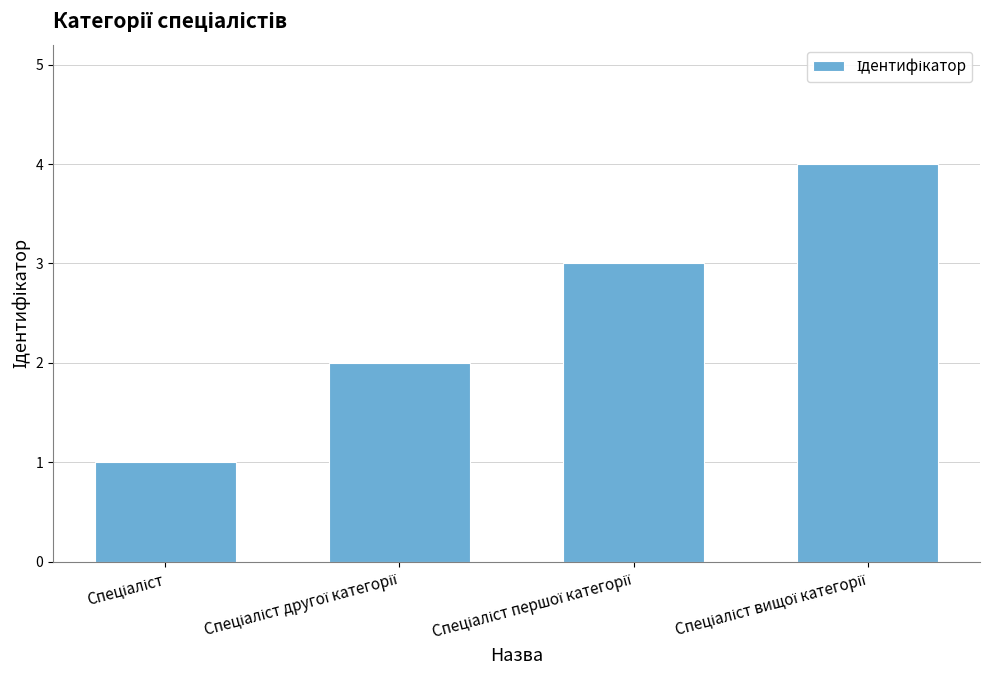

What is the sum of all values?

10